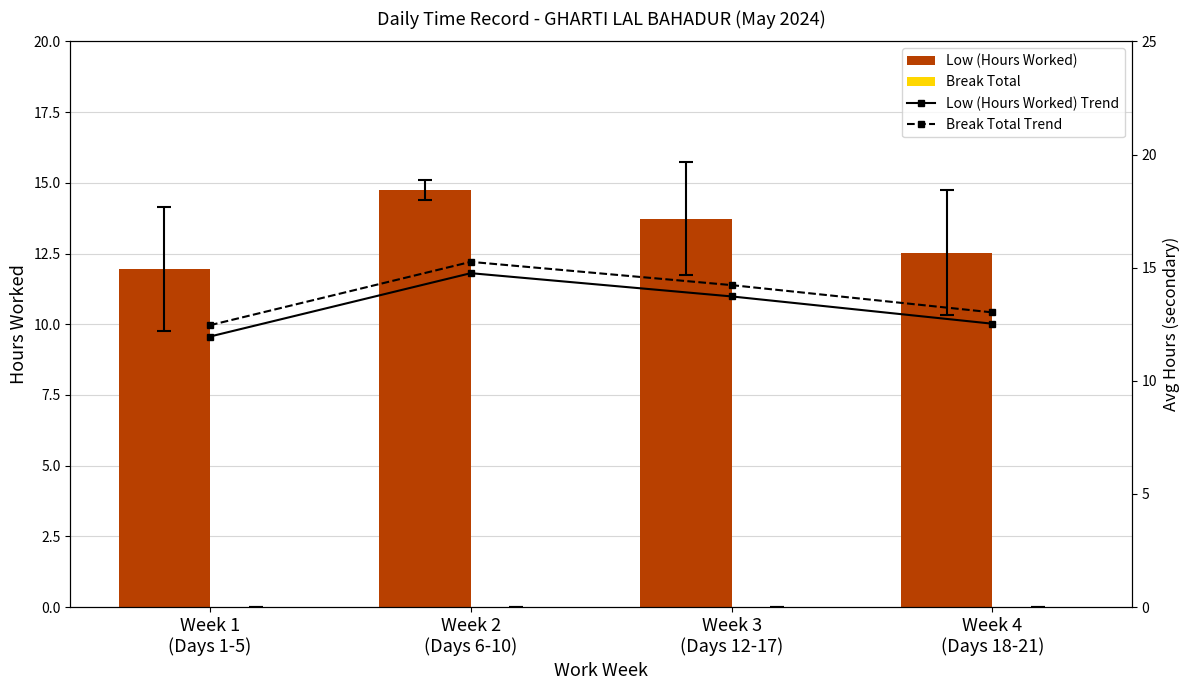

What is the lowest value of the Break Total Trend series?

12.5